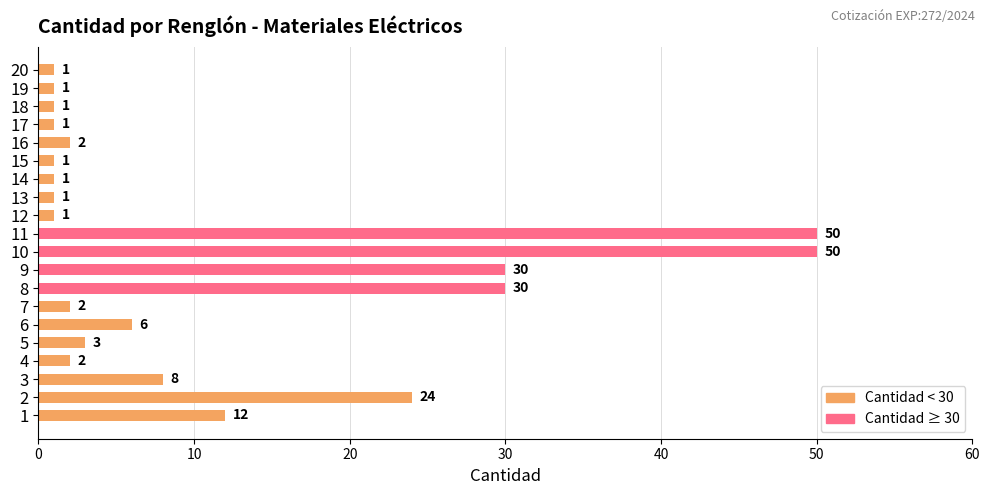

The chart shows a value of 5 at 5. True or false?

False